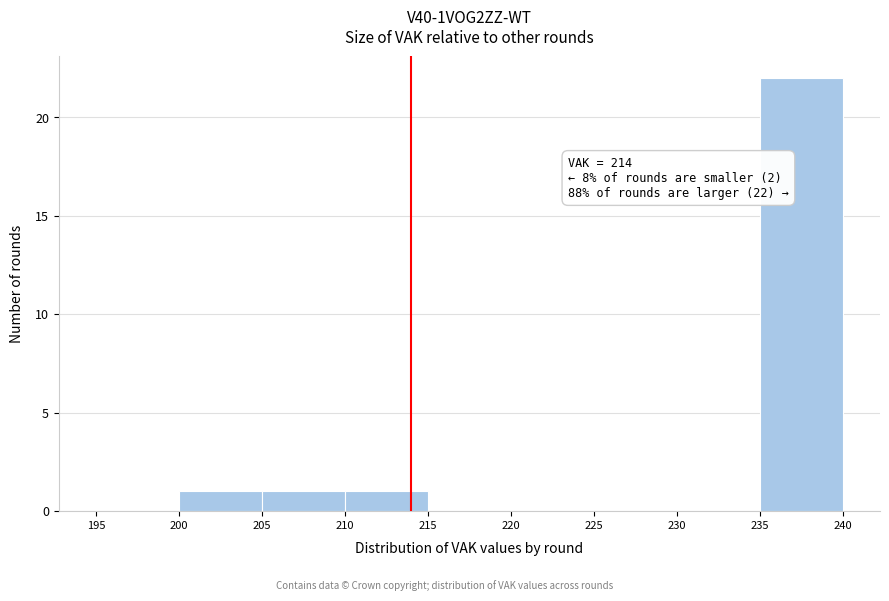

Which range on the x-axis has the tallest bar?

235 to 240